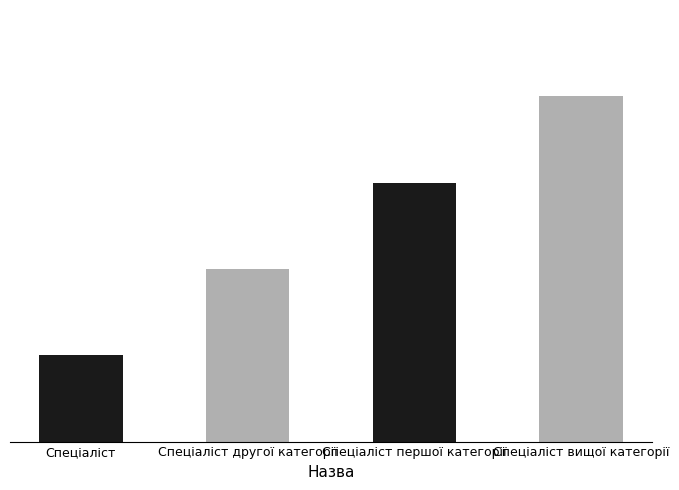

What is the maximum value shown in the chart?

4